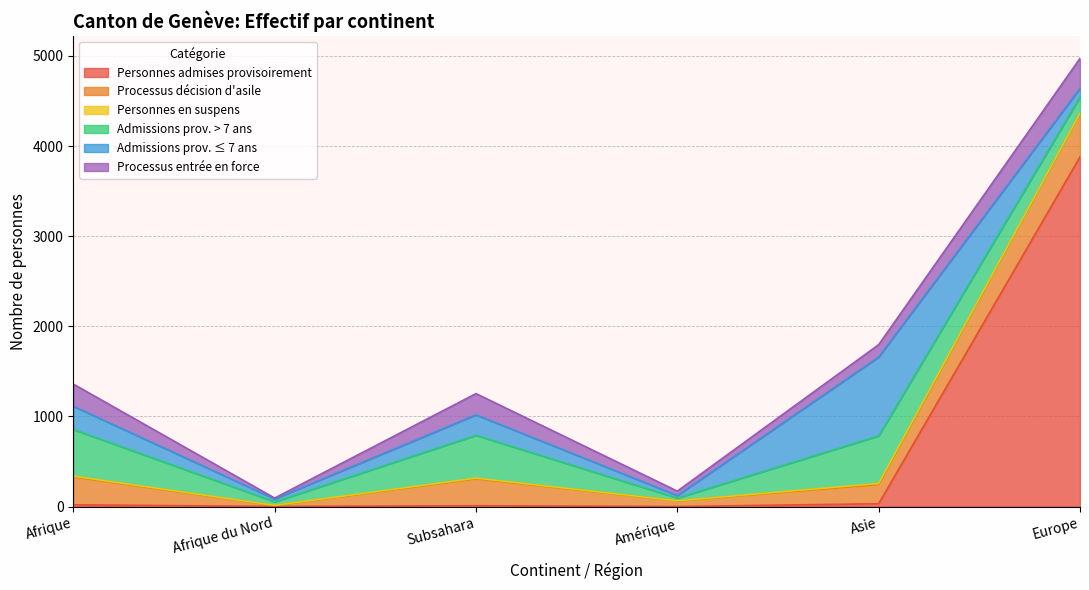

What is the total value across all series at Europe?

4972